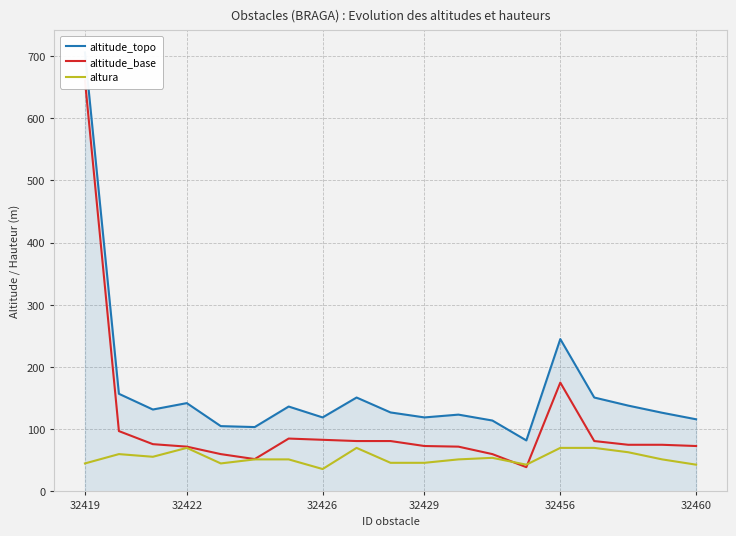

True or false: altura and altitude_topo intersect in this chart.

False